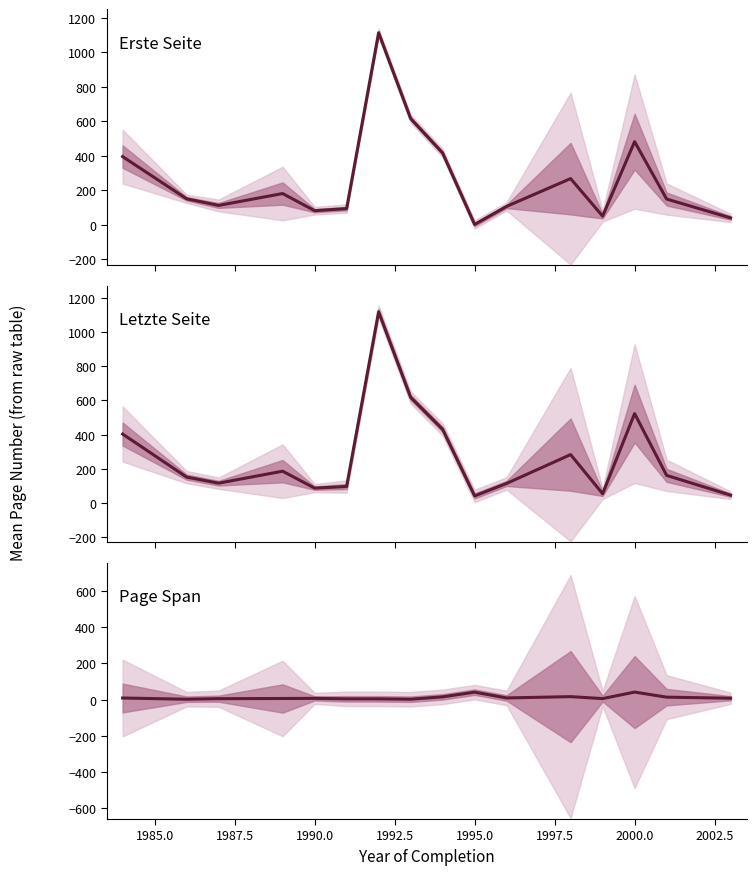

What are all the series names shown in the legend?

Erste Seite, Letzte Seite, Page Span